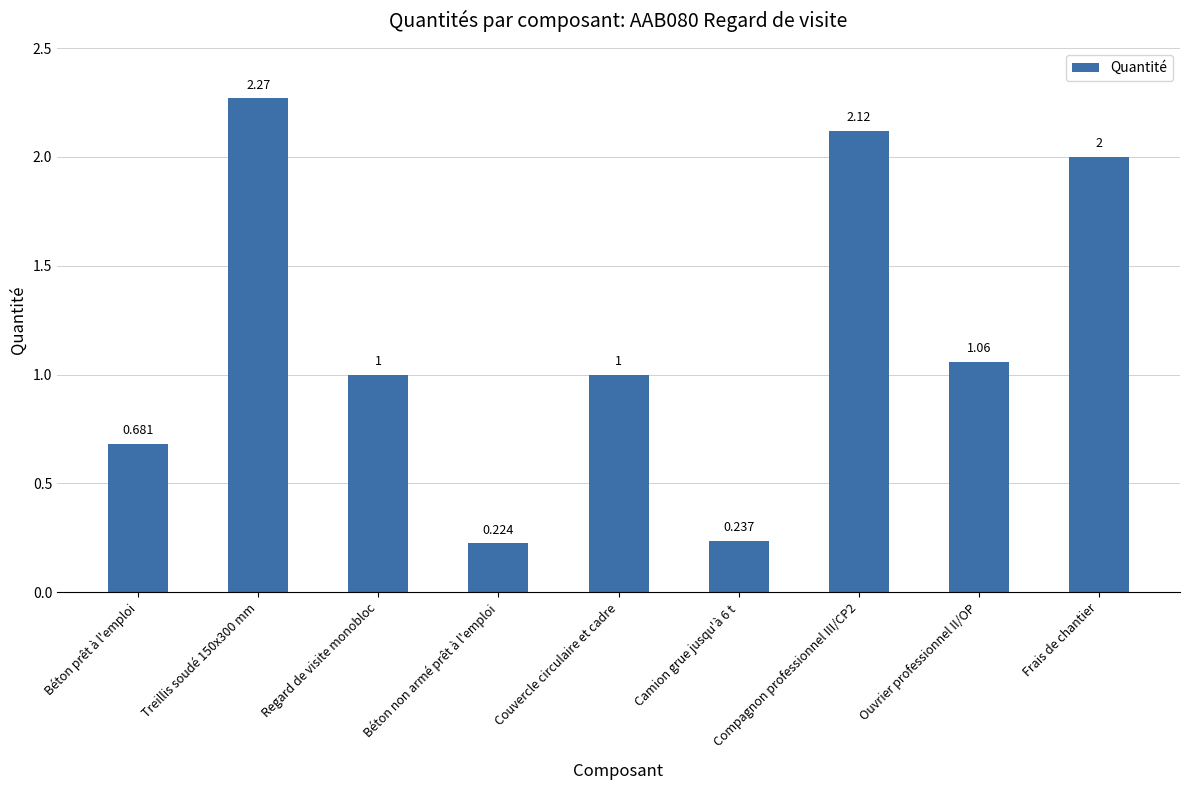

Which has a higher value, Frais de chantier or Compagnon professionnel III/CP2?

Compagnon professionnel III/CP2